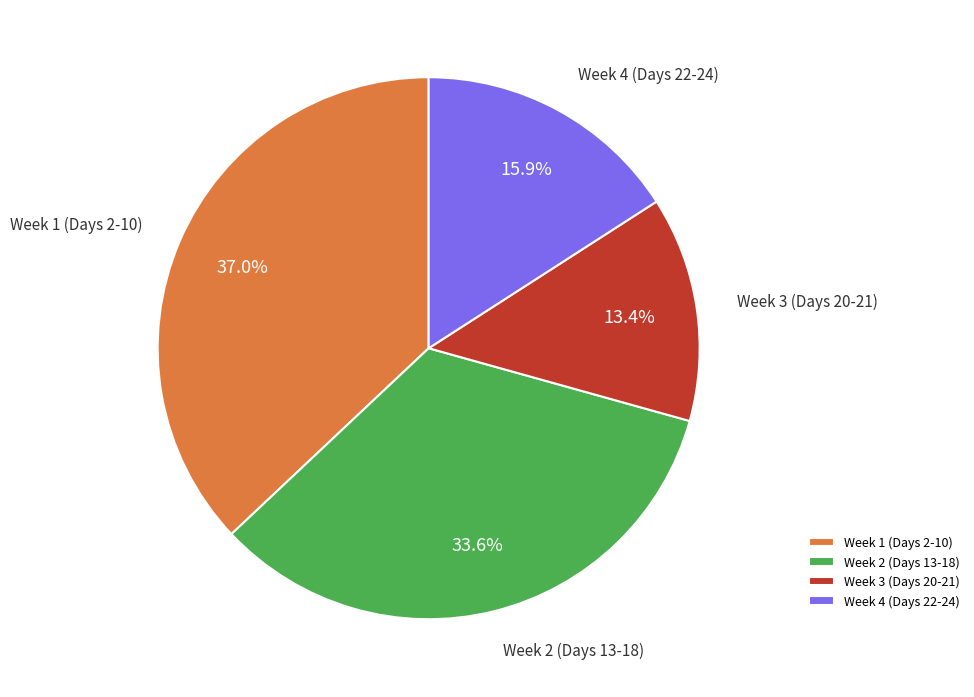

What percentage is NOT represented by Week 4 (Days 22-24)?

84.1%